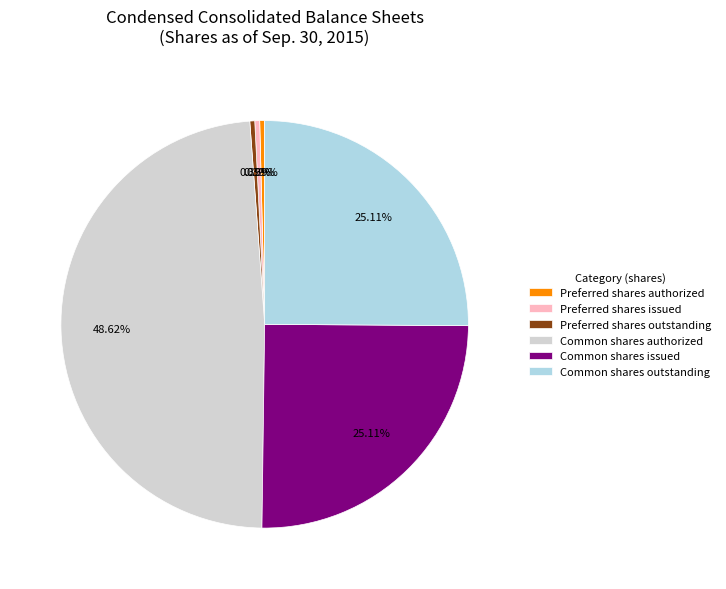

Which category has the biggest portion of the pie?

Common shares authorized